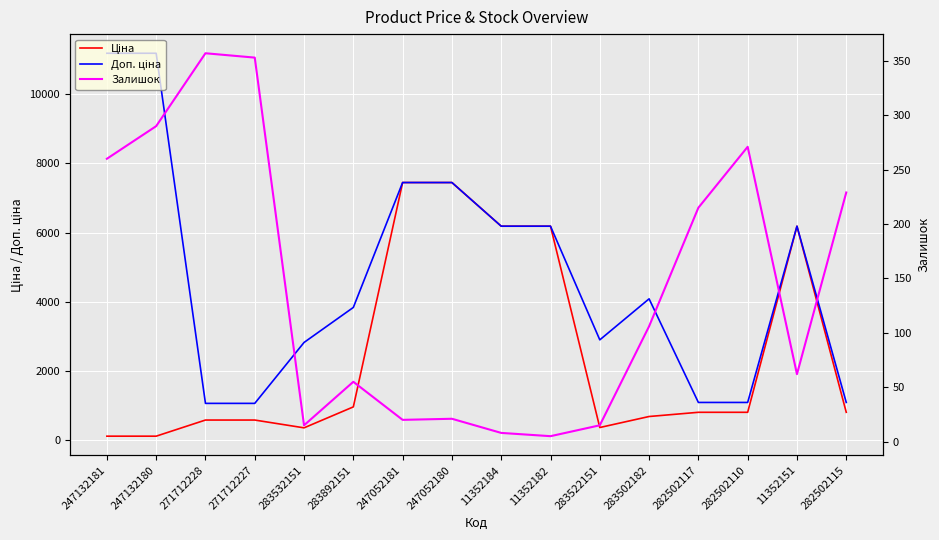

What is the total value across all series at 282502110?

2160.1